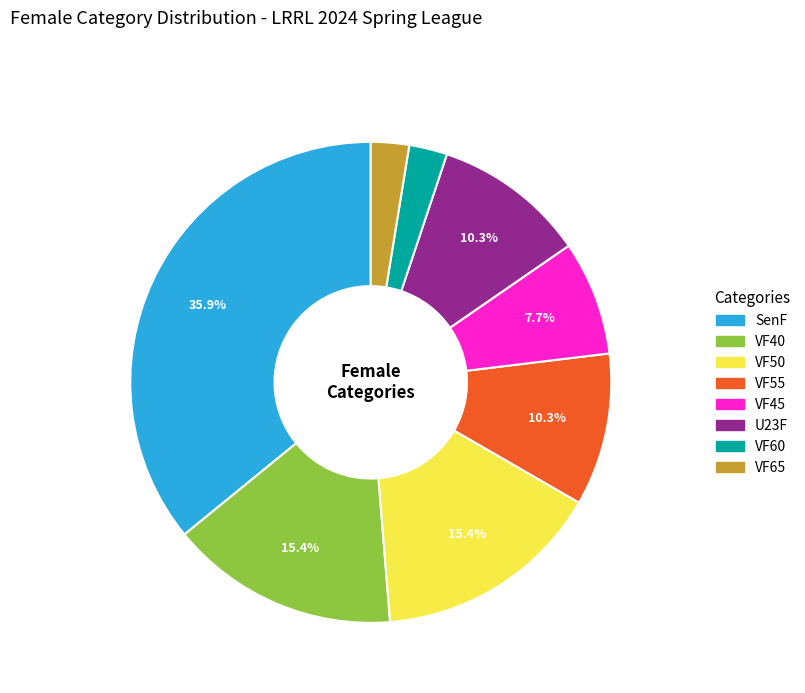

Which slice is the largest?

SenF